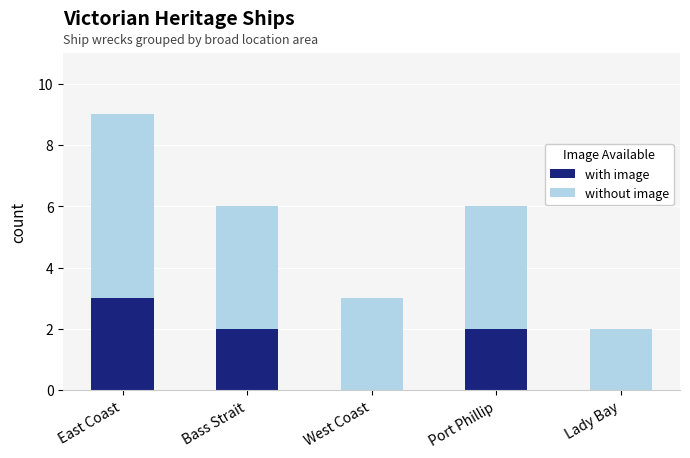

What is the highest value of the with image series?

3